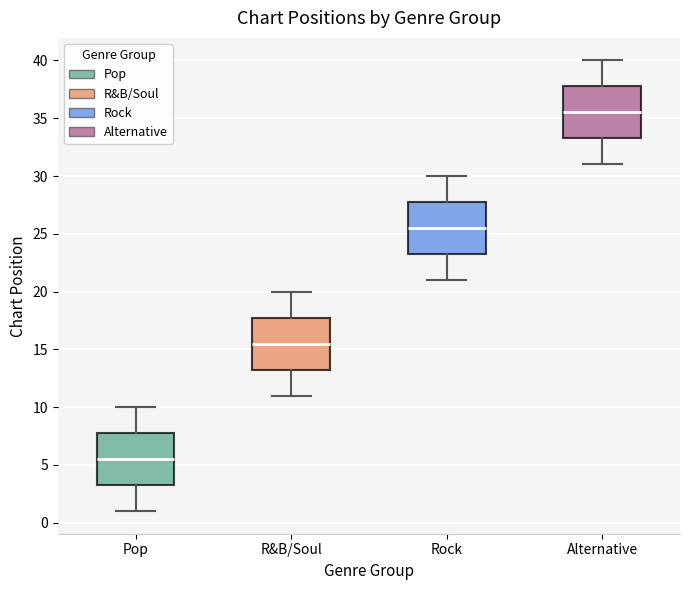

Reading left to right, read every box against the y-axis: the position of its median line, the range the box covers, and the ends of its whiskers. The values are not printed on the chart, so give them approximately, as read against the axis.

Pop: median 5.5, box 3.5 to 8.0, whiskers 1.0 to 10.0
R&B/Soul: median 15.5, box 13.5 to 18.0, whiskers 11.0 to 20.0
Rock: median 25.5, box 23.5 to 28.0, whiskers 21.0 to 30.0
Alternative: median 35.5, box 33.5 to 38.0, whiskers 31.0 to 40.0